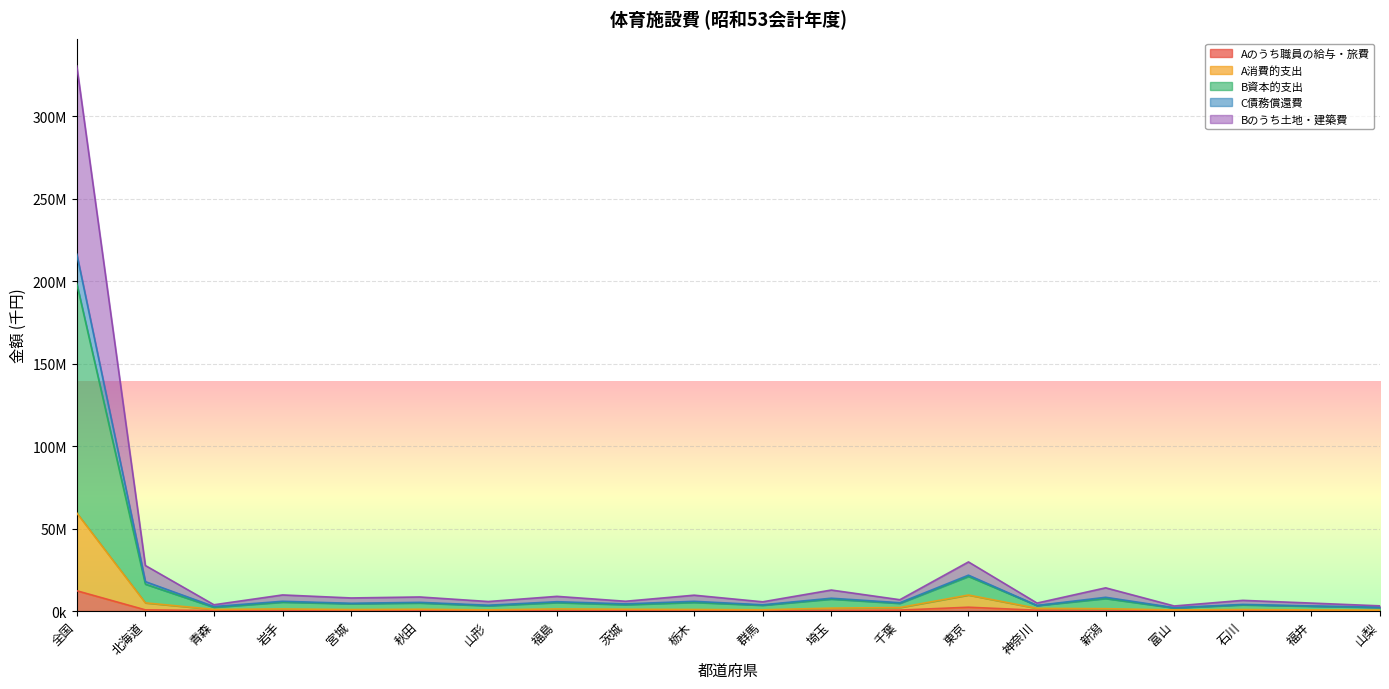

Which series has the largest total across all categories?

B資本的支出